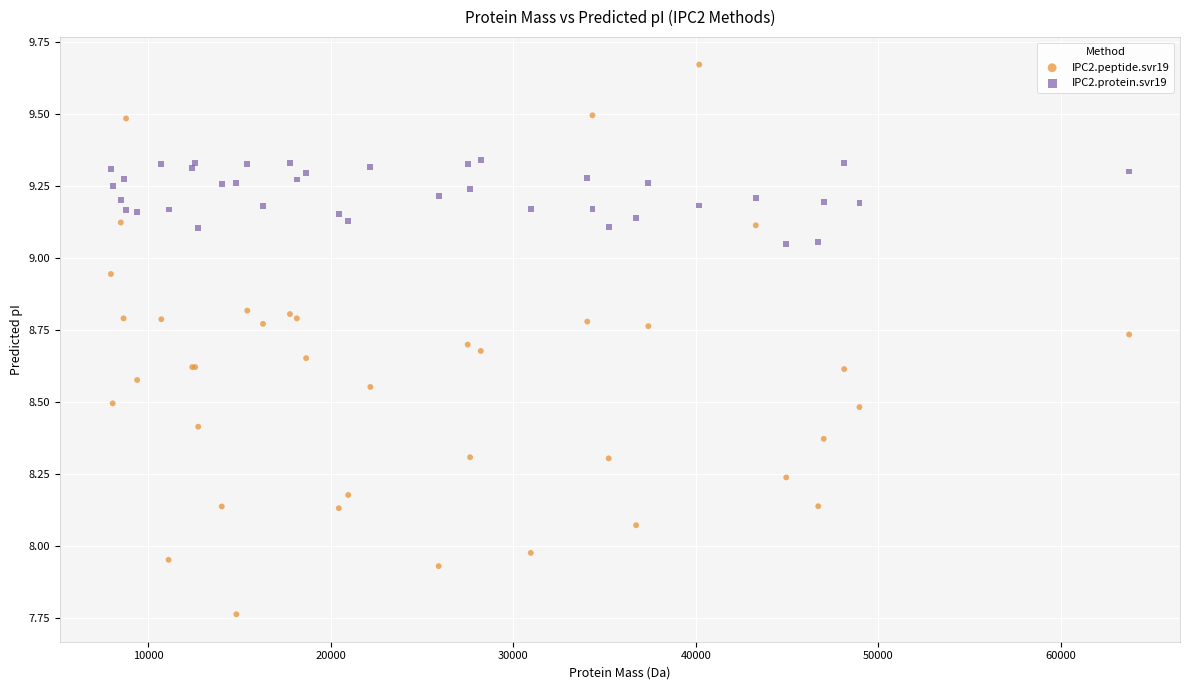

Which series contains the highest Y value?

IPC2.peptide.svr19